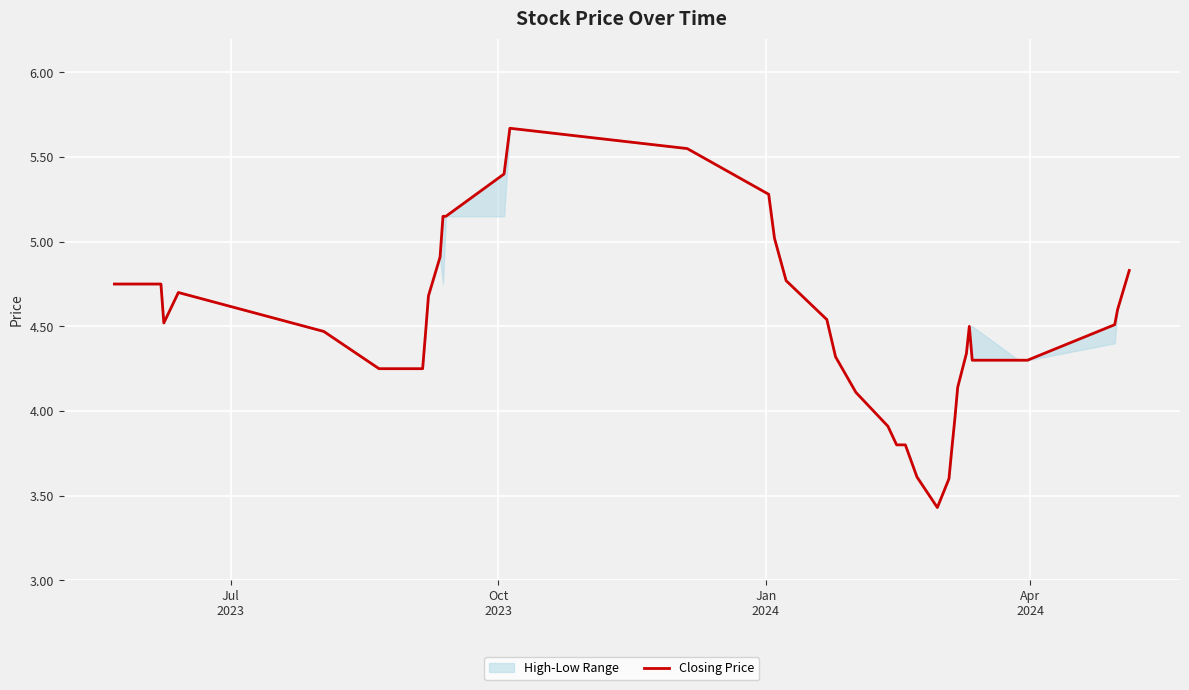

What is the maximum value shown in the chart?

5.7